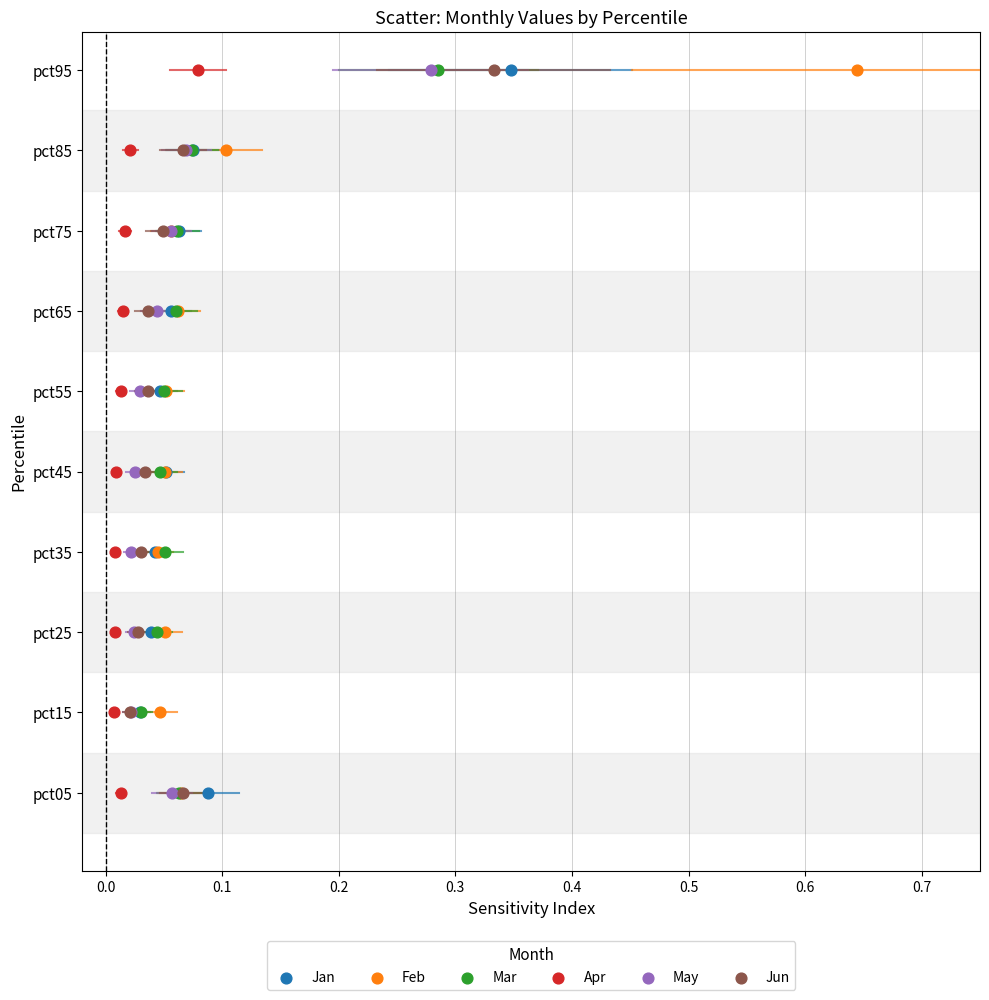

What are all the series names shown in the legend?

Jan, Feb, Mar, Apr, May, Jun